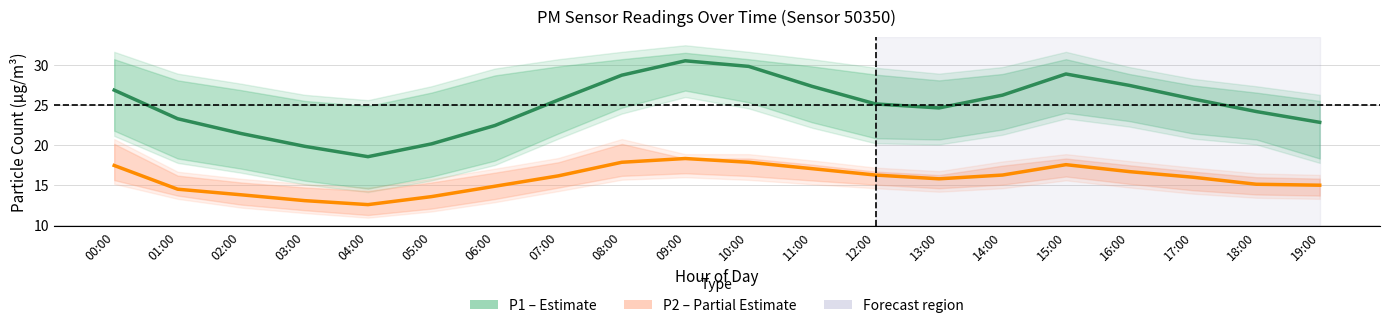

In P1 (PM10), how many points are lower than both neighbors (excluding endpoints)?

2